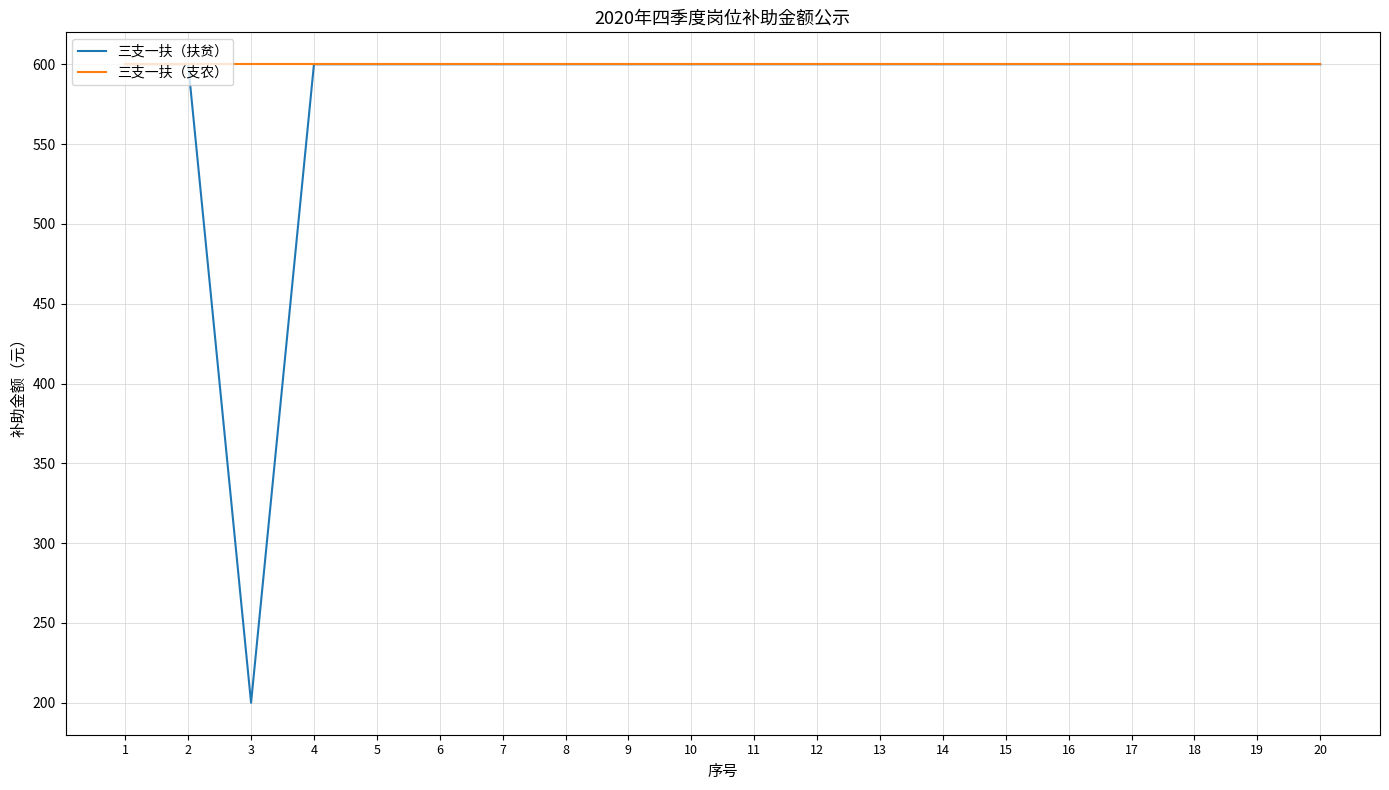

What are all the series names shown in the legend?

三支一扶（扶贫）, 三支一扶（支农）